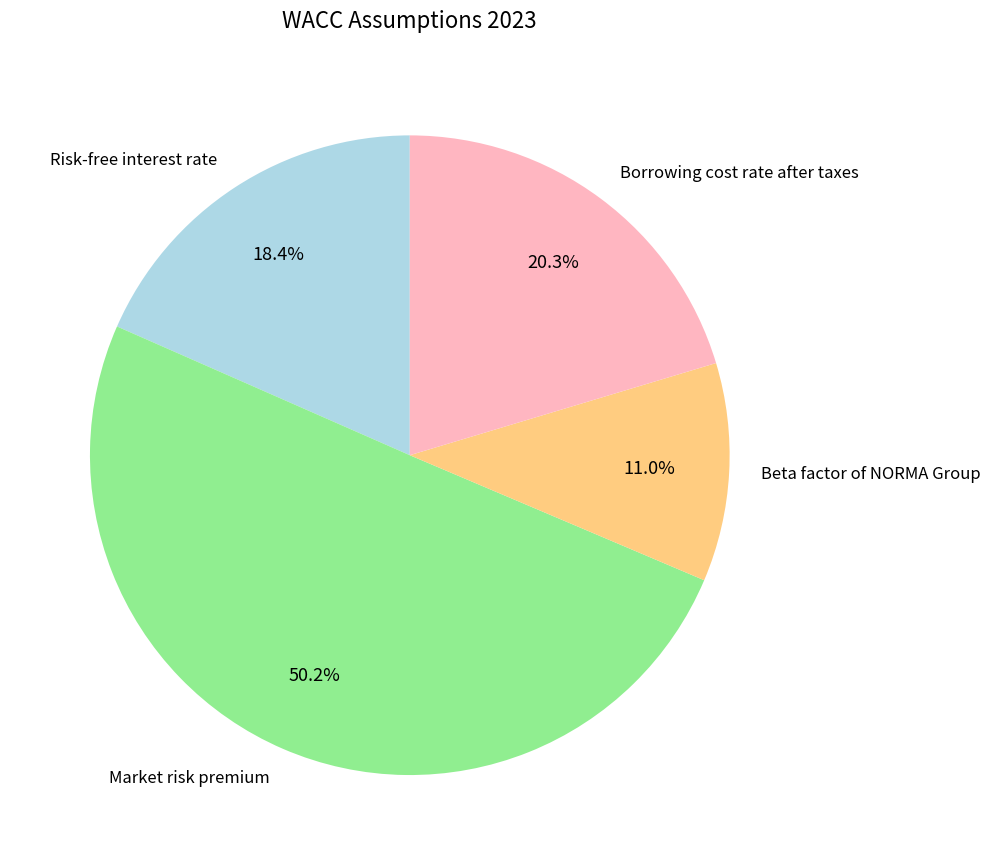

To the nearest percent, what is the difference between the Borrowing cost rate after taxes and Beta factor of NORMA Group slice percentages?

9%